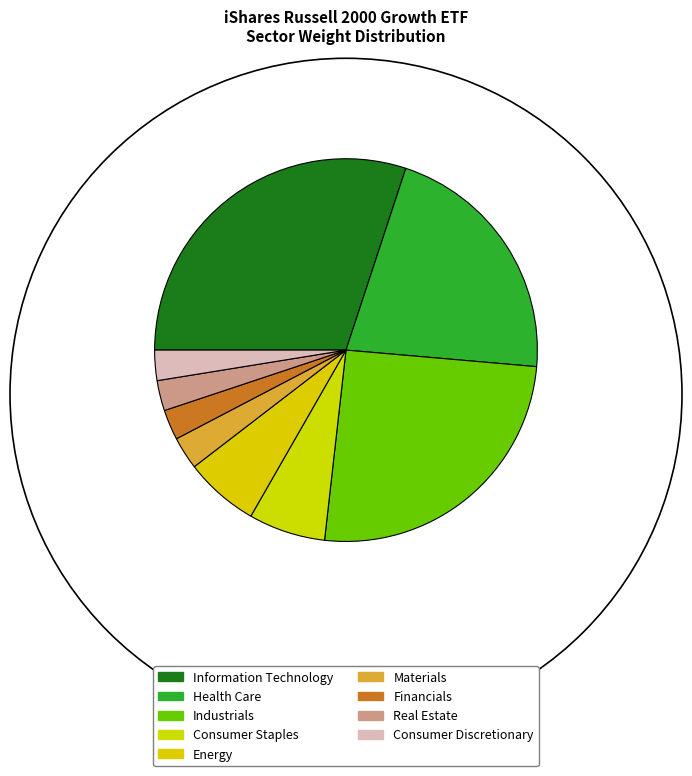

What percentage is NOT represented by Real Estate?

97.4%